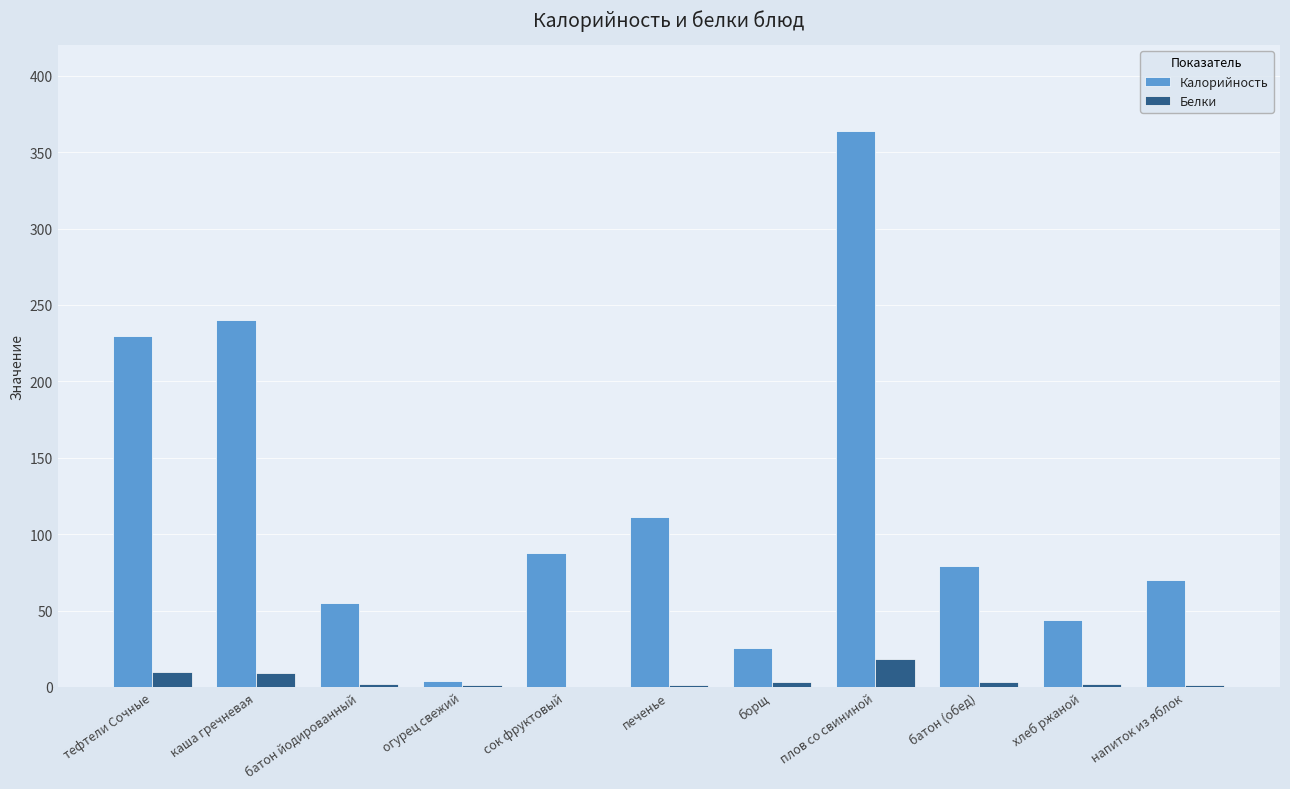

Which series changed the most between каша гречневая and плов со свининой?

Калорийность